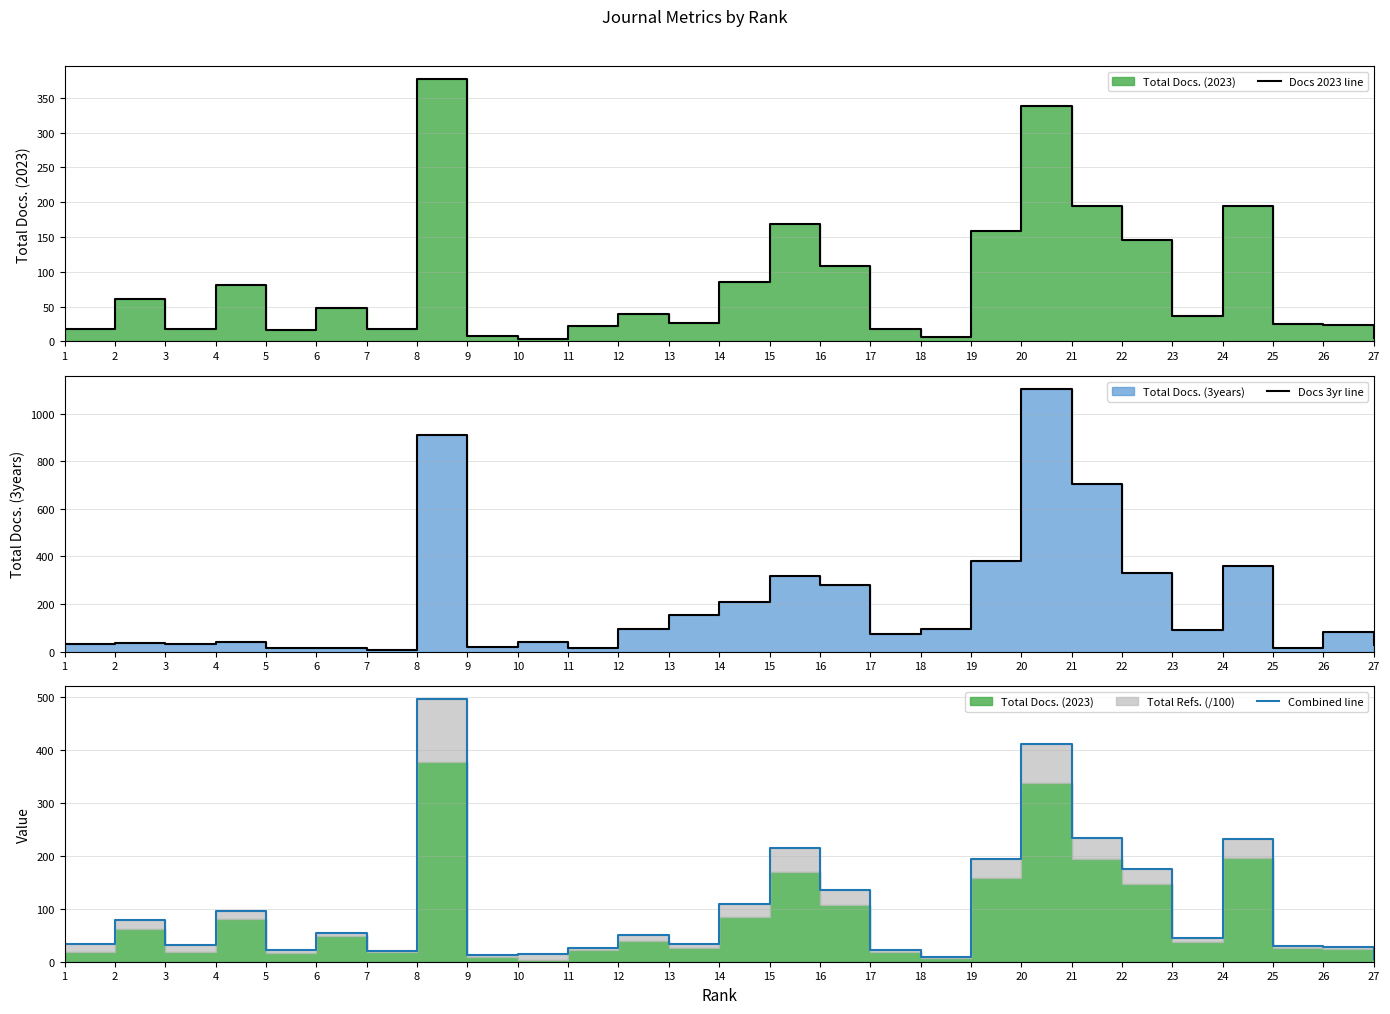

Reading right to left, extract all data points from this chart.

Docs 2023 line: 27=5.0	26=24.0	25=25.0	24=195.0	23=37.0	22=146.0	21=194.0	20=338.0	19=158.0	18=7.0	17=18.0	16=108.0	15=169.0	14=85.0	13=26.0	12=39.0	11=22.0	10=3.0	9=8.0	8=377.0	7=18.0	6=48.0	5=17.0	4=81.0	3=18.0	2=61.0	1=18.0
Docs 3yr line: 27=26.0	26=84.0	25=14.0	24=361.0	23=91.0	22=332.0	21=704.0	20=1102.0	19=381.0	18=93.0	17=72.0	16=280.0	15=319.0	14=208.0	13=154.0	12=93.0	11=16.0	10=40.0	9=18.0	8=909.0	7=8.0	6=17.0	5=13.0	4=41.0	3=32.0	2=37.0	1=30.0
Combined line: 27=5.6	26=27.8	25=29.3	24=232.8	23=44.4	22=175.4	21=233.6	20=411.8	19=194.8	18=8.7	17=22.5	16=136.4	15=215.3	14=108.6	13=33.3	12=50.1	11=26.8	10=15.2	9=13.6	8=495.5	7=20.7	6=54.2	5=21.9	4=96.6	3=30.9	2=78.0	1=33.8